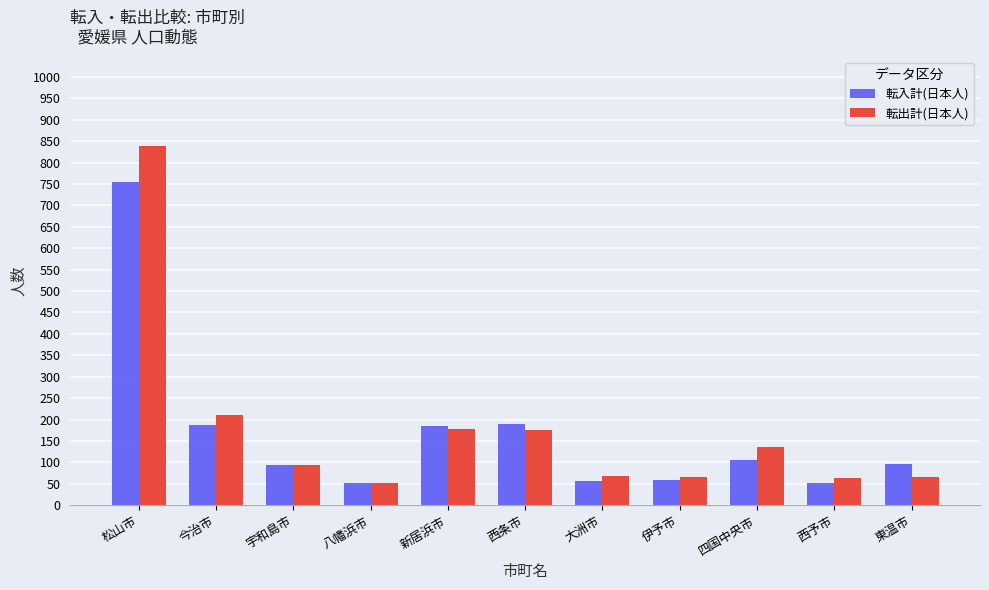

Where is 転出計(日本人) nearest to the value 444?

今治市